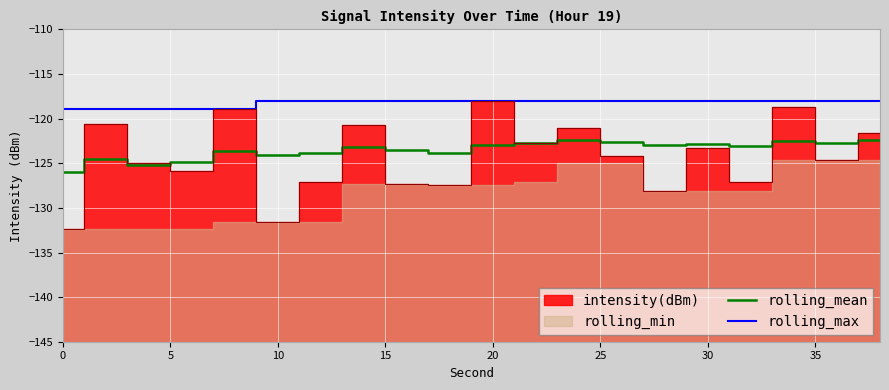

The value of rolling_mean at 20 is -199.1. True or false?

False